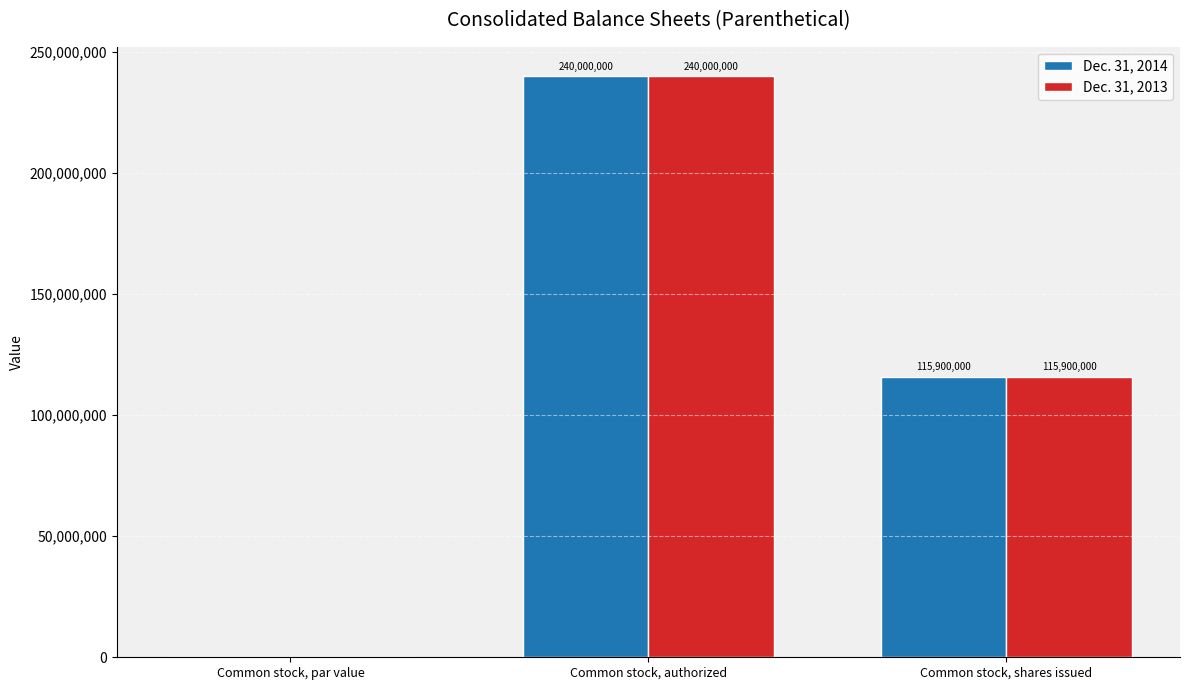

What is the approximate value of Dec. 31, 2014 at Common stock, shares issued?

115900000.0